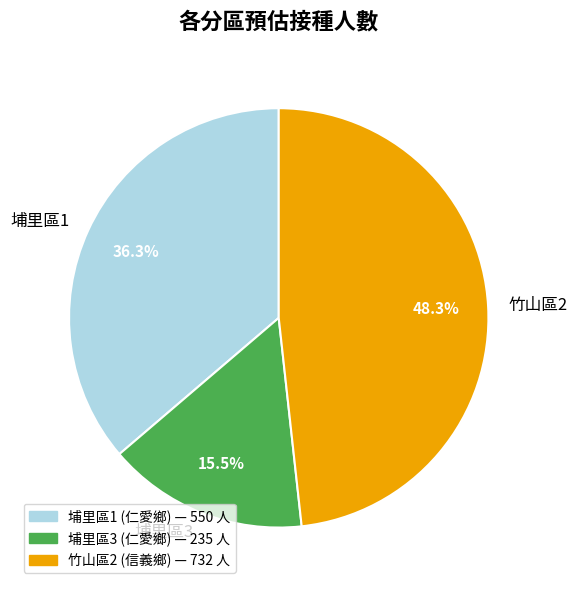

Is there any slice that represents more than half of the pie?

No